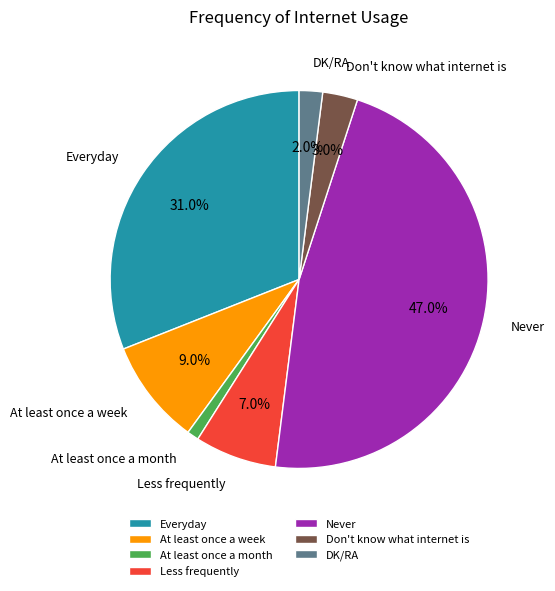

The At least once a week slice represents 9% of the pie. True or false?

True